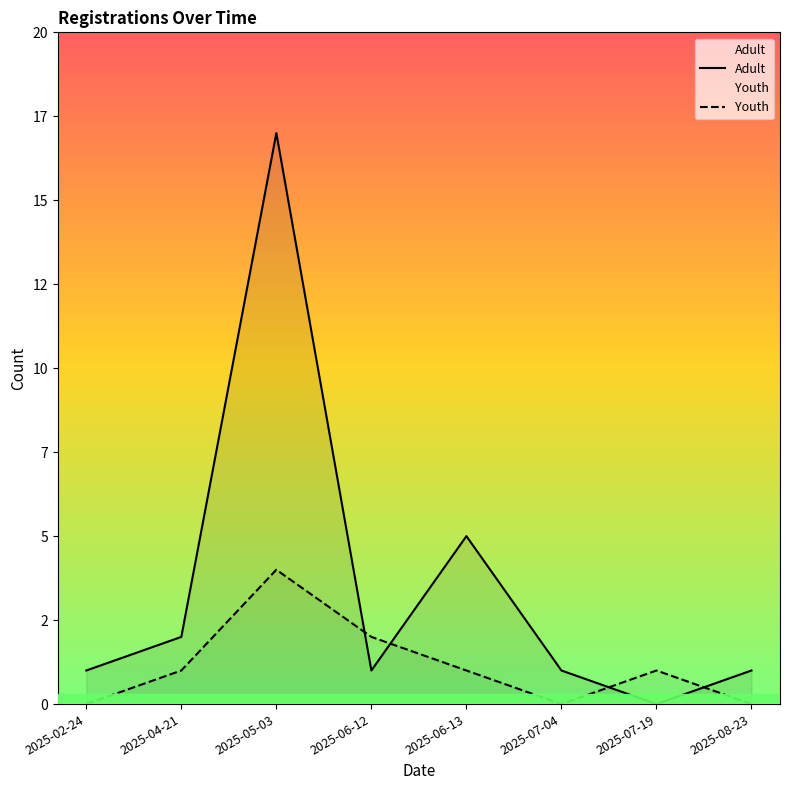

How many values in the Adult series exceed 1?

3